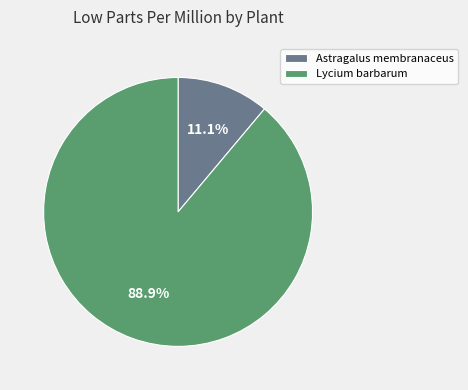

What percentage is the Lycium barbarum slice, to the nearest percent?

89%